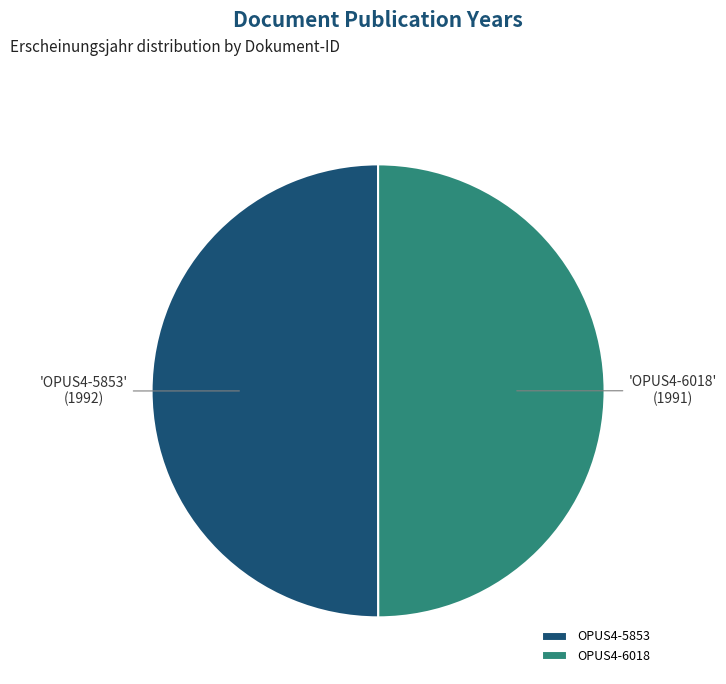

What is the ratio of the value at OPUS4-5853 to the value at OPUS4-6018?

1.0